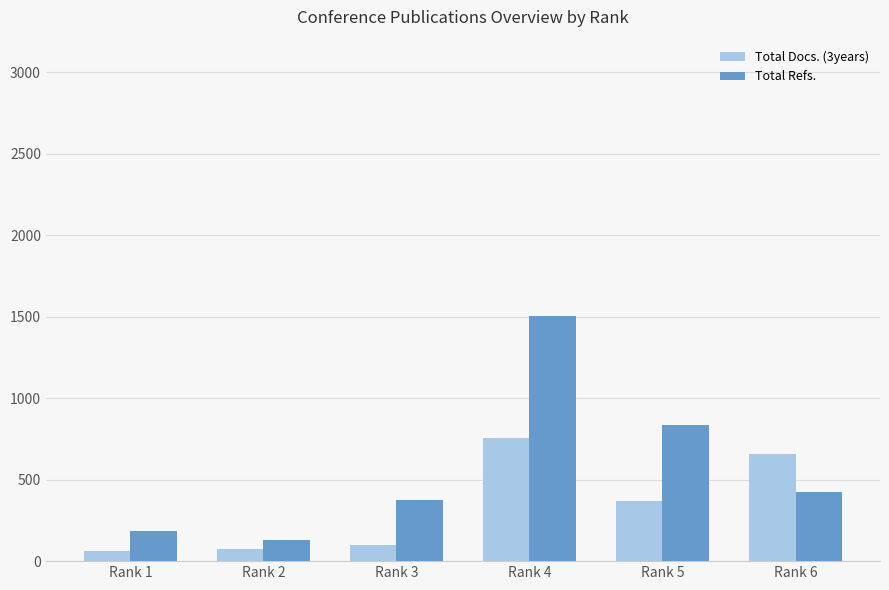

At which label does Total Refs. reach its peak?

Rank 4